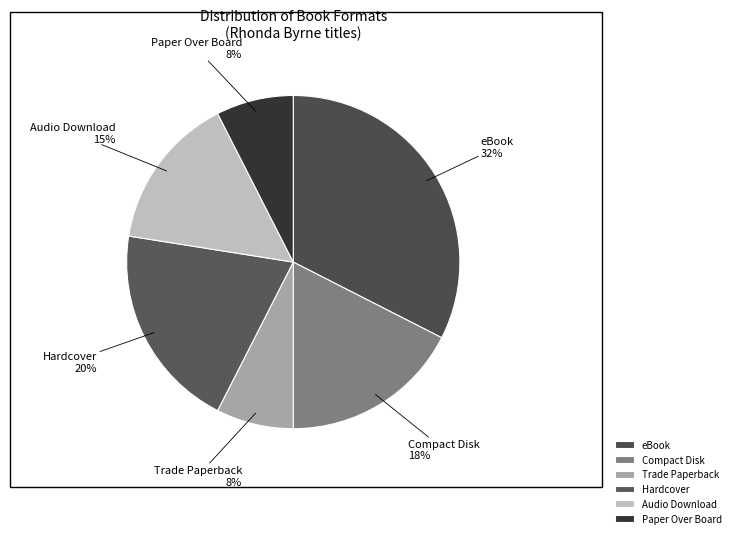

To the nearest percent, what portion does Trade Paperback represent?

8%